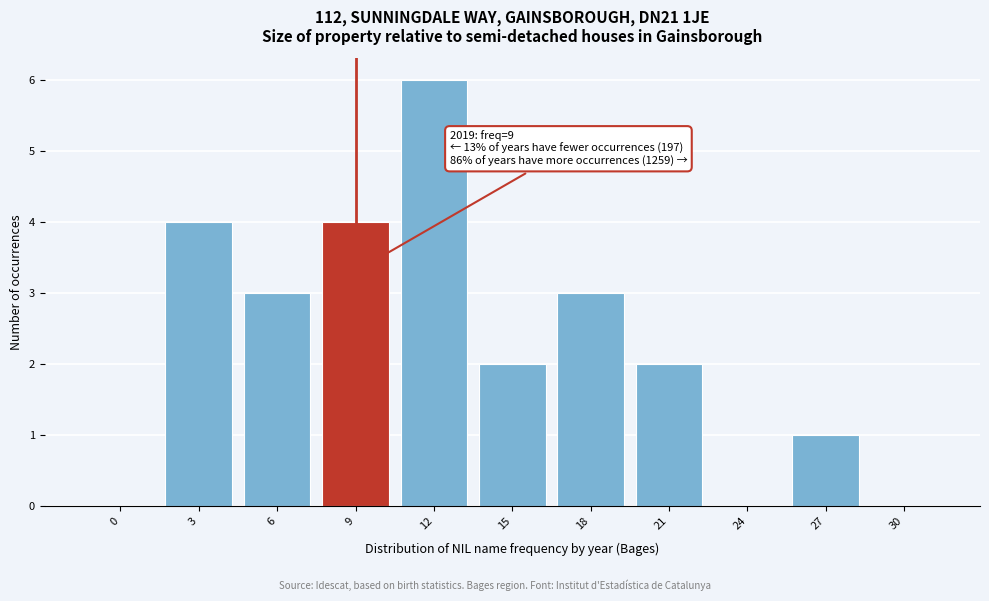

Reading right to left, list all the values displayed in this chart.

30=0	27=1	24=0	21=2	18=3	15=2	12=6	9=4	6=3	3=4	0=0